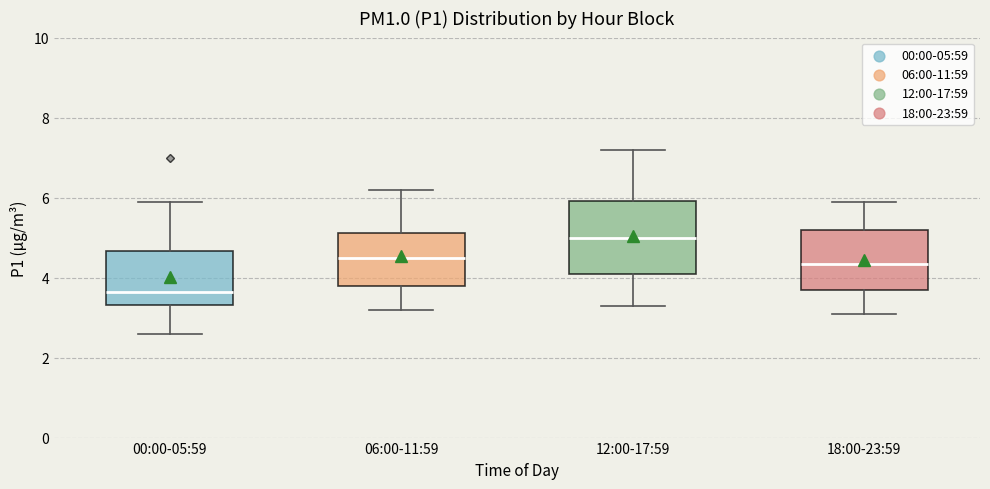

Reading left to right, read every box against the y-axis: the position of its median line, the range the box covers, and the ends of its whiskers. The values are not printed on the chart, so give them approximately, as read against the axis.

00:00-05:59: median 3.6, box 3.4 to 4.6, whiskers 2.6 to 6.0
06:00-11:59: median 4.6, box 3.8 to 5.2, whiskers 3.2 to 6.2
12:00-17:59: median 5.0, box 4.2 to 6.0, whiskers 3.4 to 7.2
18:00-23:59: median 4.4, box 3.8 to 5.2, whiskers 3.2 to 6.0